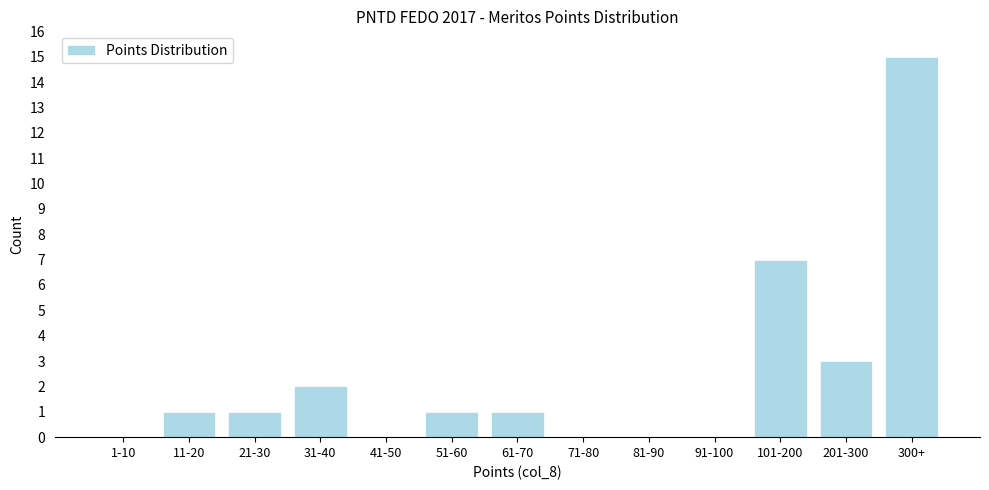

Reading left to right, transcribe all the data shown in this chart.

1-10=0	11-20=1	21-30=1	31-40=2	41-50=0	51-60=1	61-70=1	71-80=0	81-90=0	91-100=0	101-200=7	201-300=3	300+=15